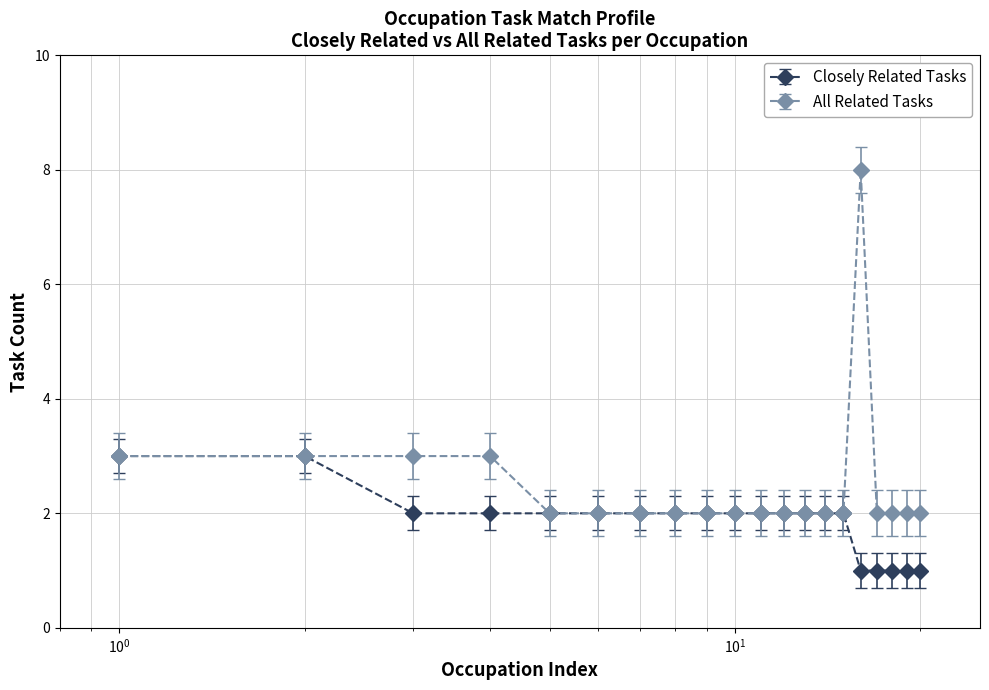

What is the maximum value for All Related Tasks?

8